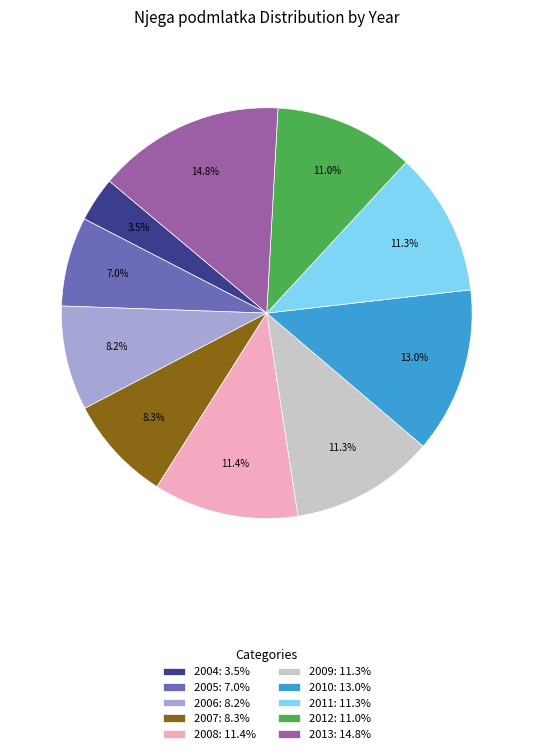

Count the number of slices in the pie.

10